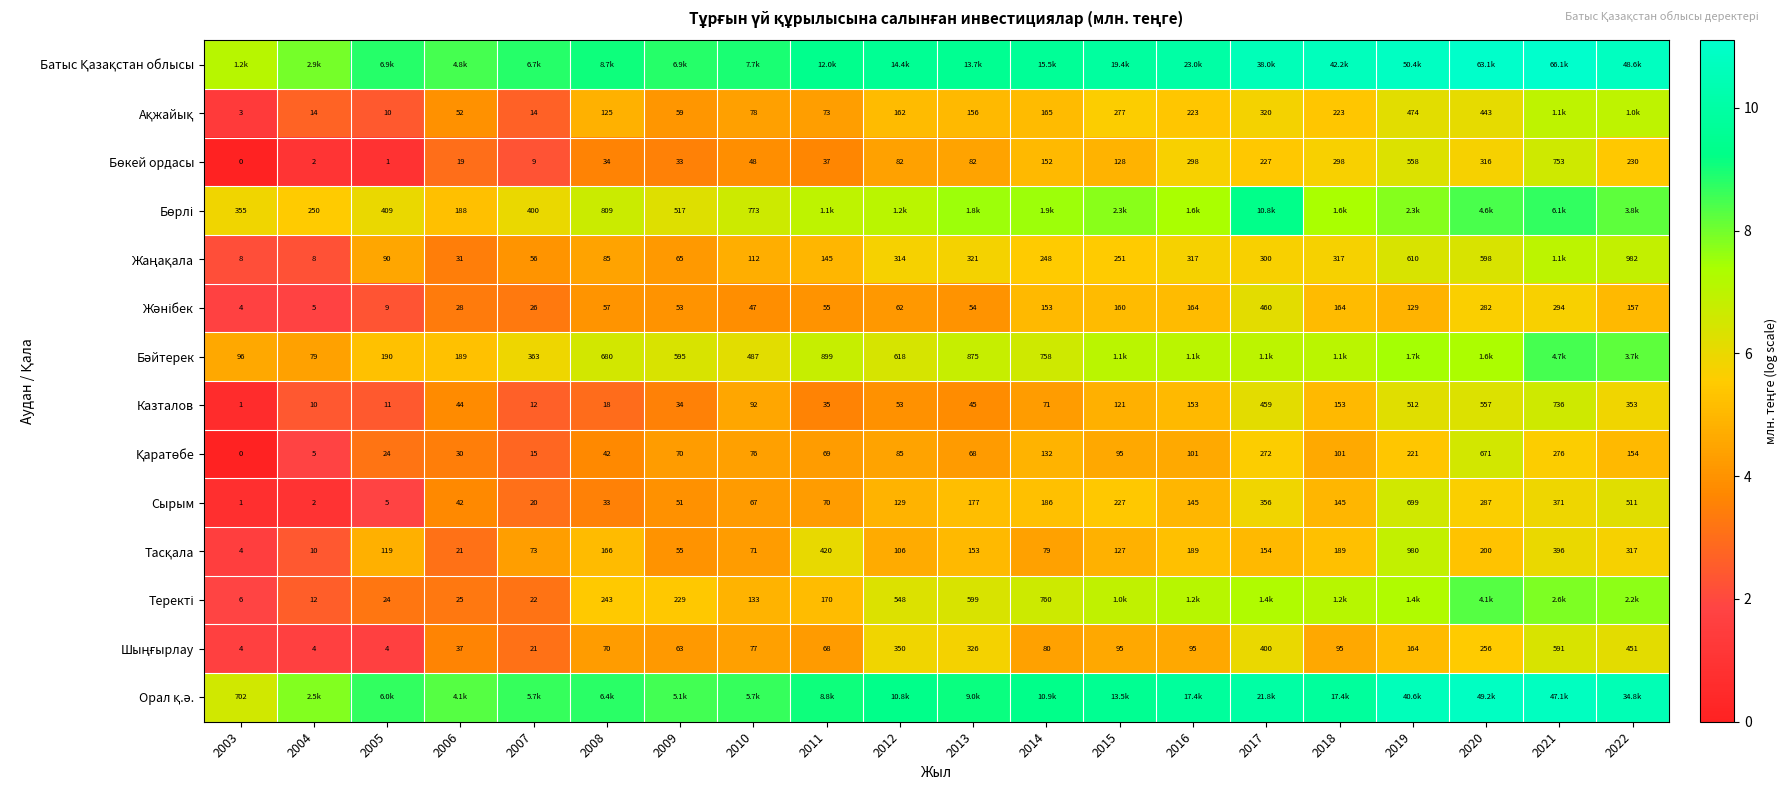

At which label does Сырым reach its minimum?

2003